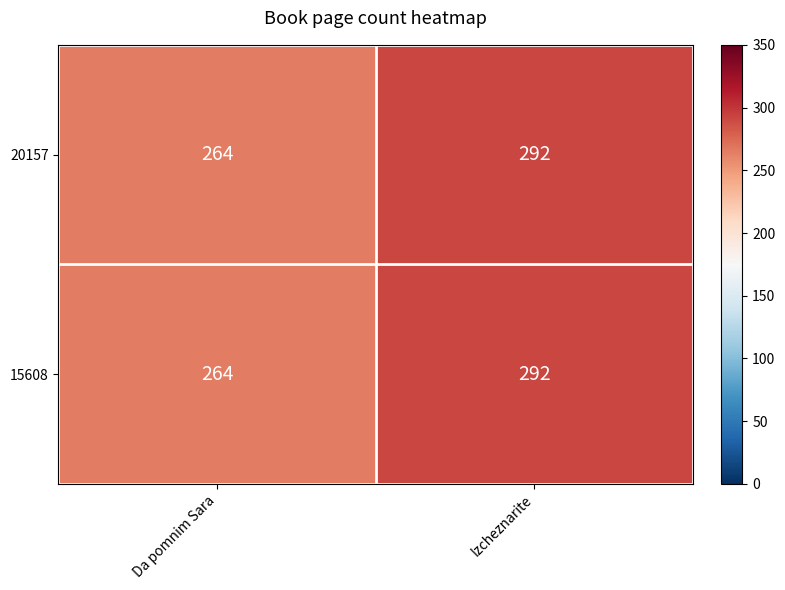

At which label is 20157 closest to 278?

Da pomnim Sara